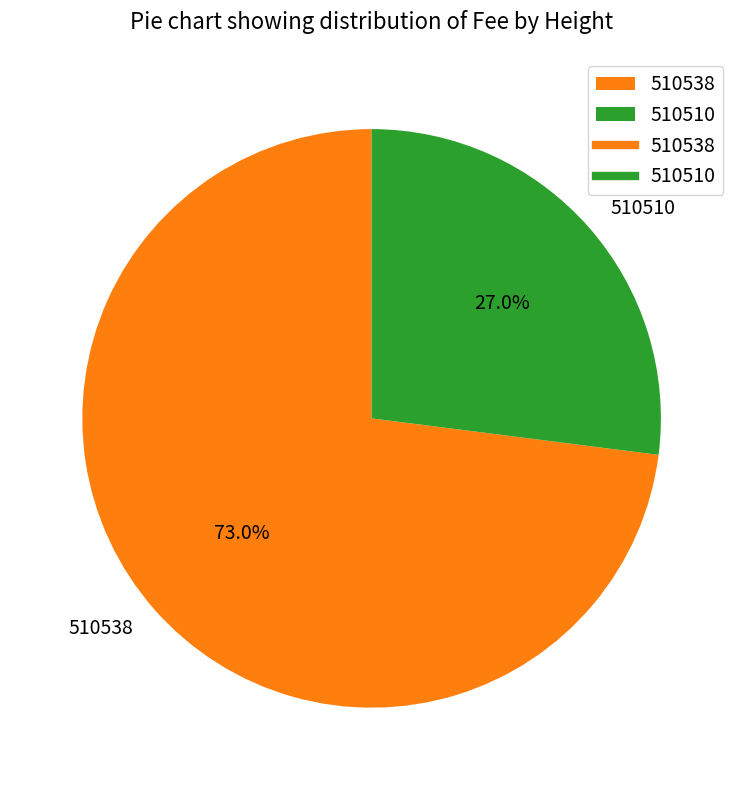

To the nearest percent, what is the average slice percentage?

50%